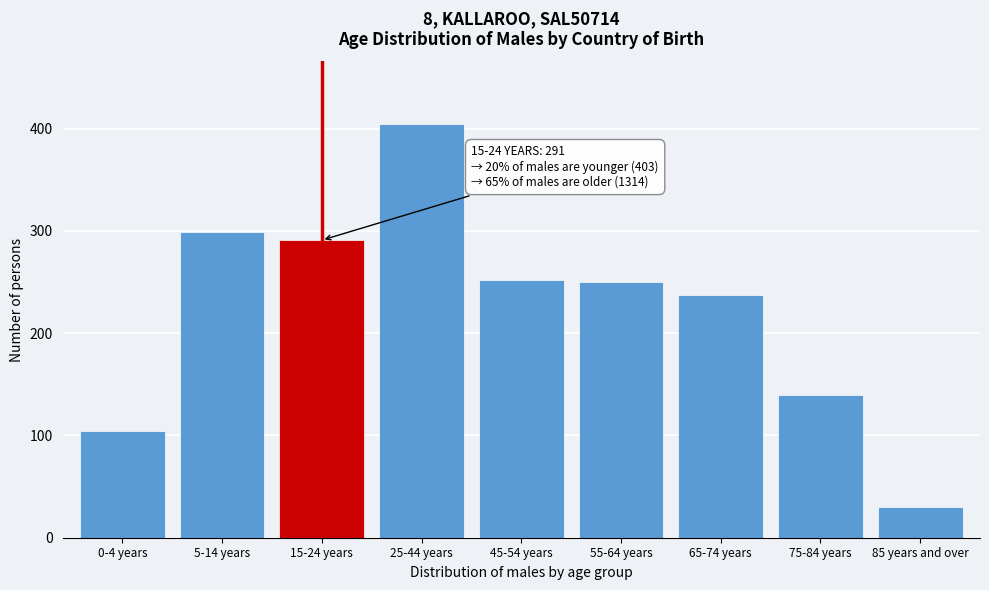

Reading left to right, what are all the values shown in this chart?

0-4 years=104	5-14 years=299	15-24 years=291	25-44 years=405	45-54 years=252	55-64 years=250	65-74 years=237	75-84 years=140	85 years and over=30